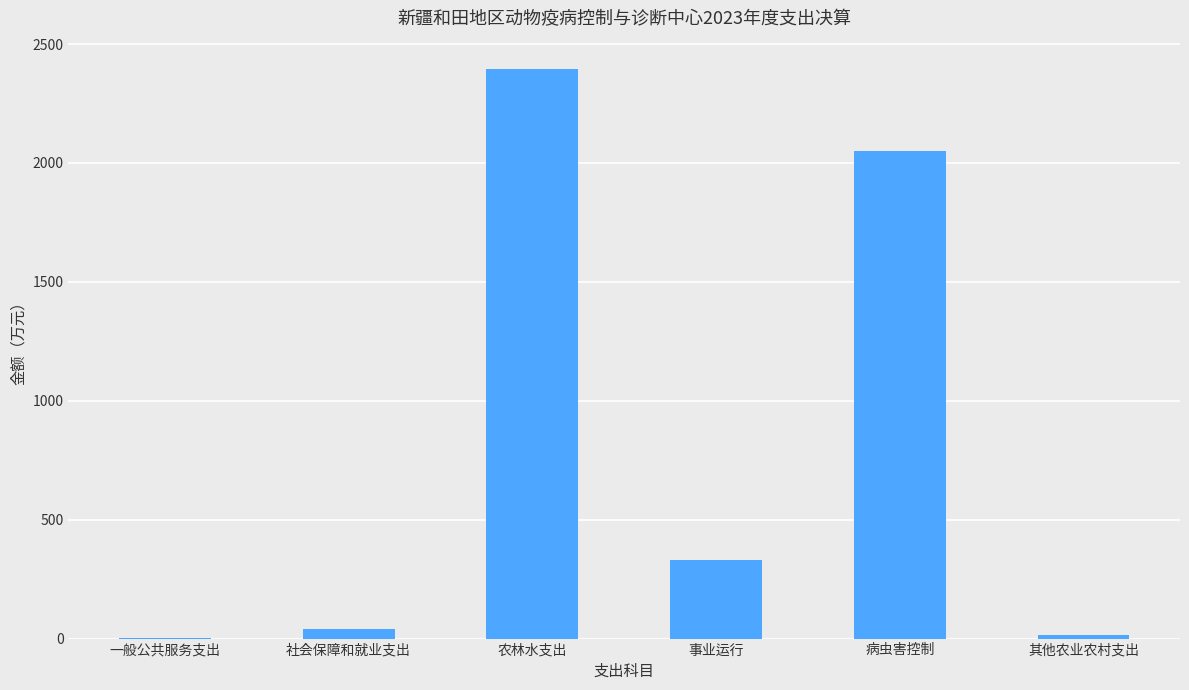

The chart shows a value of 3363.2 at 病虫害控制. True or false?

False